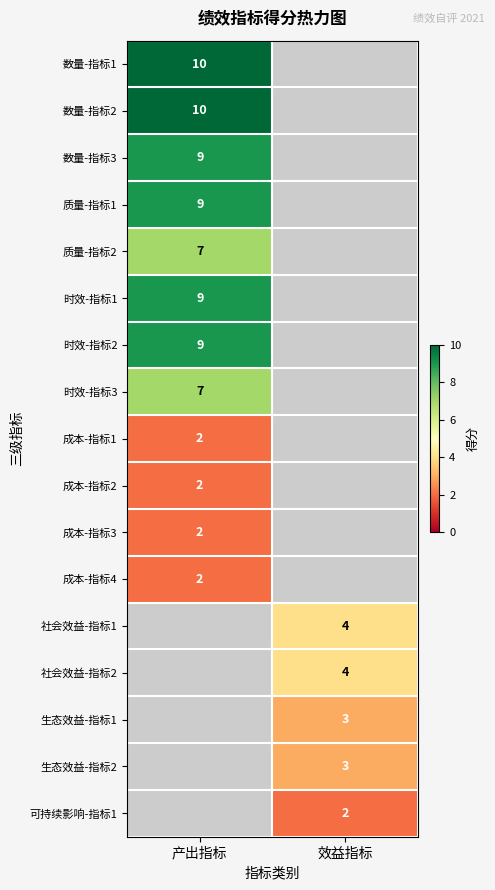

Is it true that 社会效益-指标2 equals 4 at 效益指标?

True